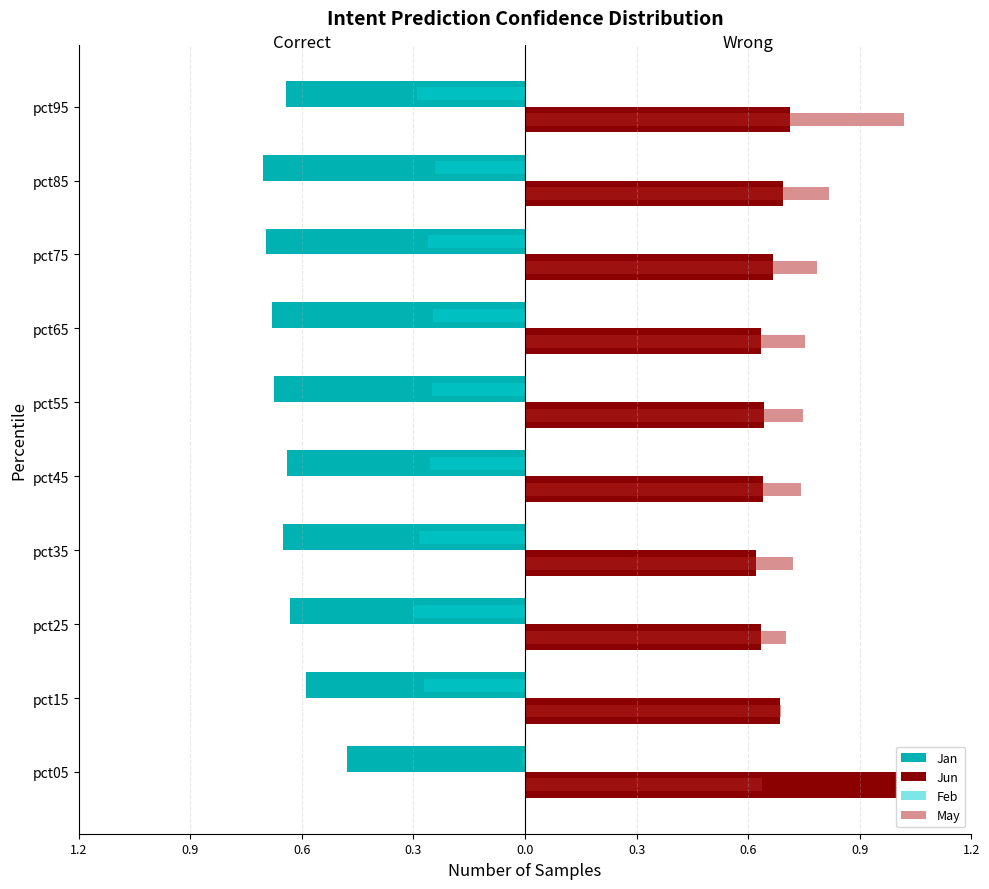

Reading right to left, list all the values displayed in this chart.

Jan: -0.6	-0.7	-0.7	-0.7	-0.7	-0.6	-0.6	-0.6	-0.6	-0.5
Jun: 0.7	0.7	0.6	0.6	0.6	0.6	0.6	0.6	0.7	1.0
Feb: -0.3	-0.2	-0.3	-0.2	-0.2	-0.2	-0.3	-0.3	-0.3	-0.0
May: 1.0	0.8	0.8	0.7	0.7	0.7	0.7	0.7	0.7	0.6